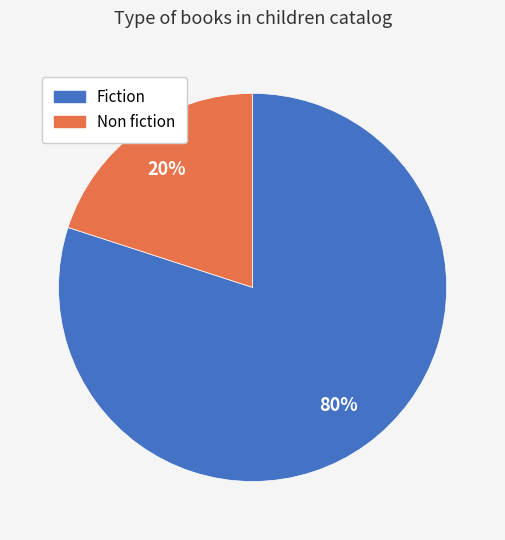

To the nearest percent, what percentage of the pie is Fiction?

80%